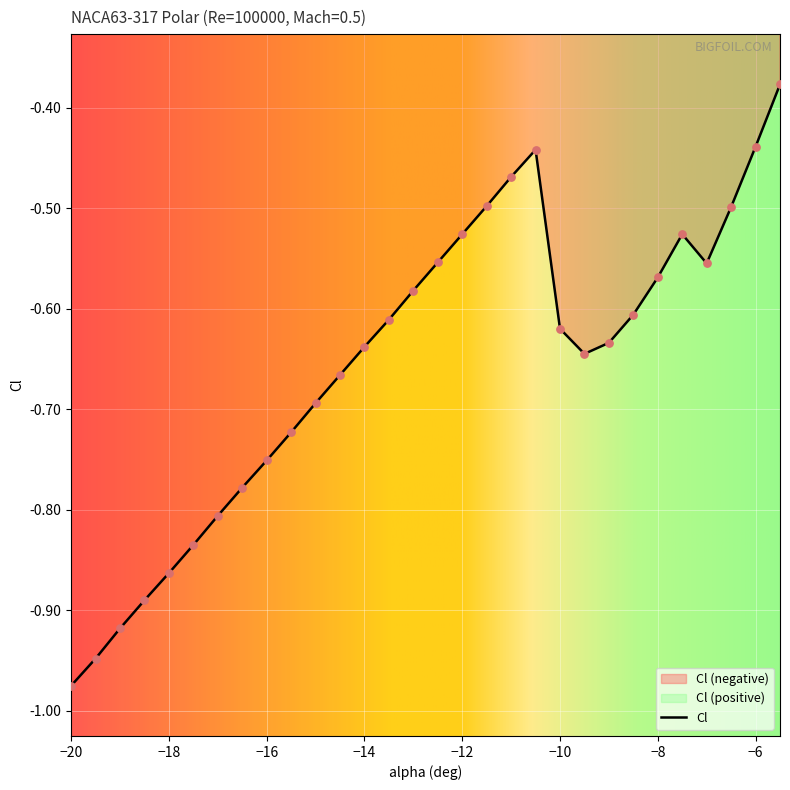

What is the change in value from -17 to -13?

+0.2